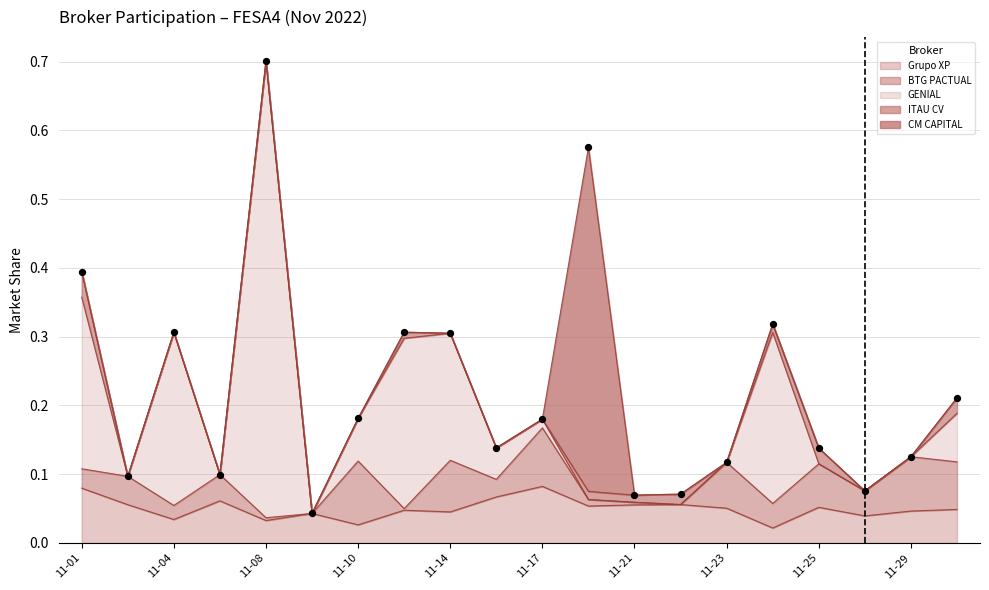

Which series has the largest total across all categories?

GENIAL